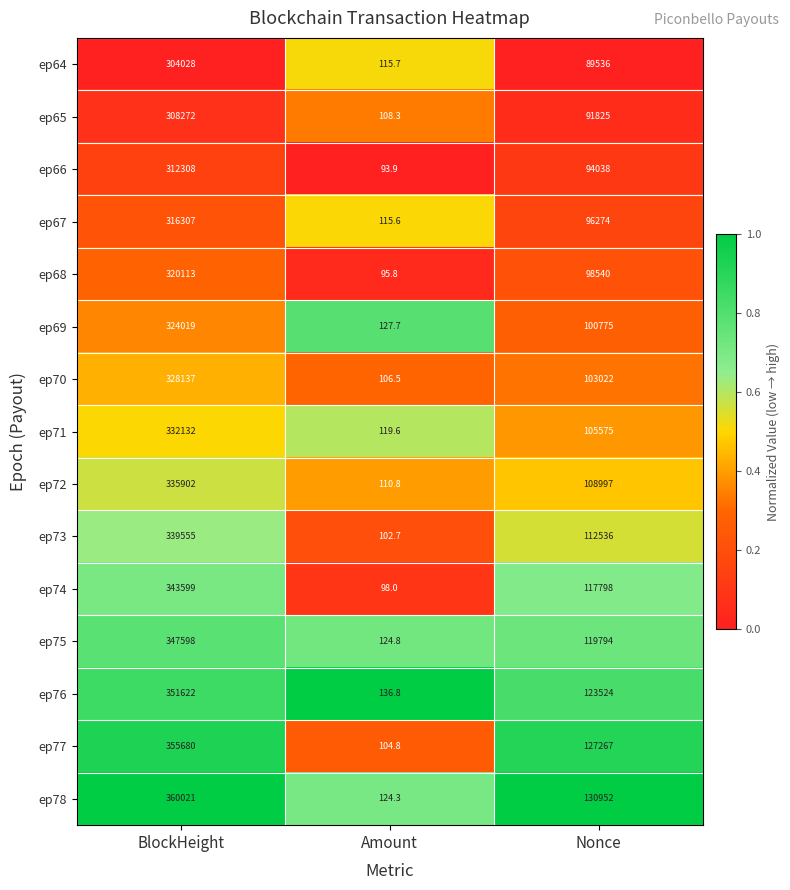

True or false: ep65 has a value of 91825.0 at Nonce.

True